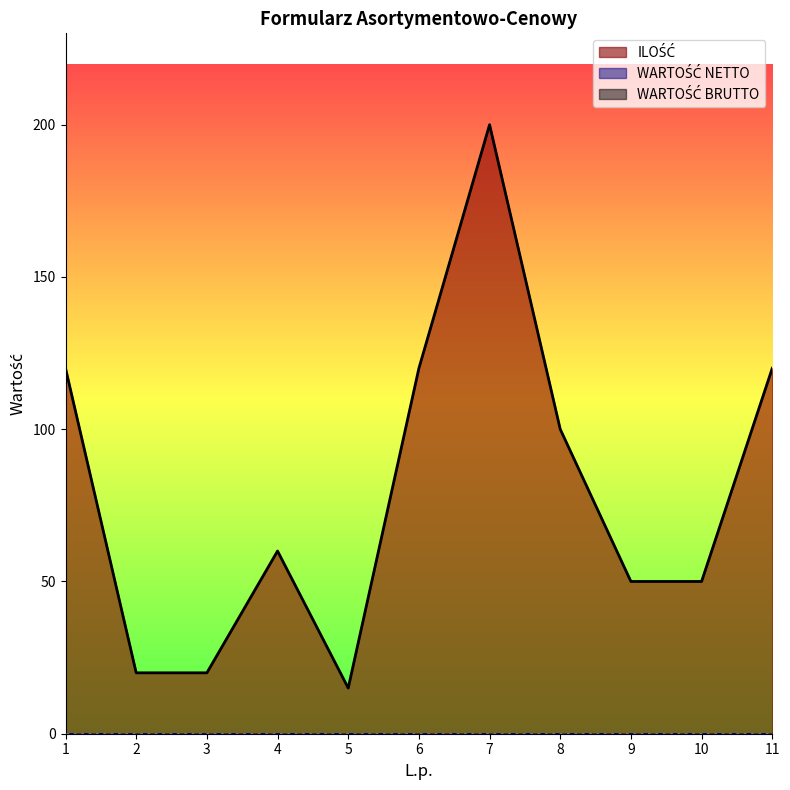

What is the sum of all ILOŚĆ values?

875